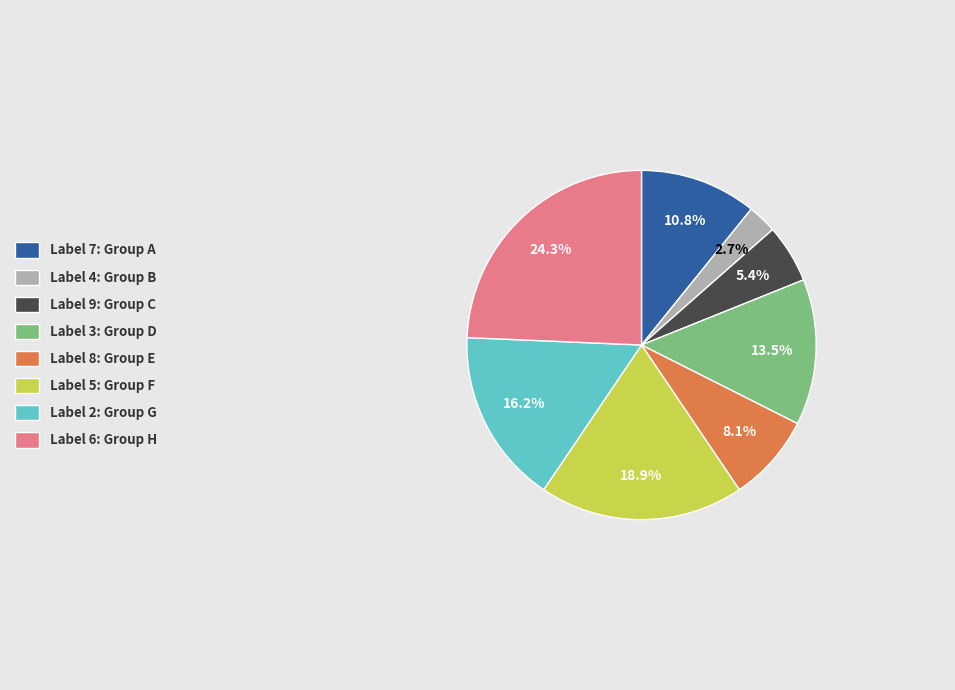

Is there a majority slice in this chart?

No